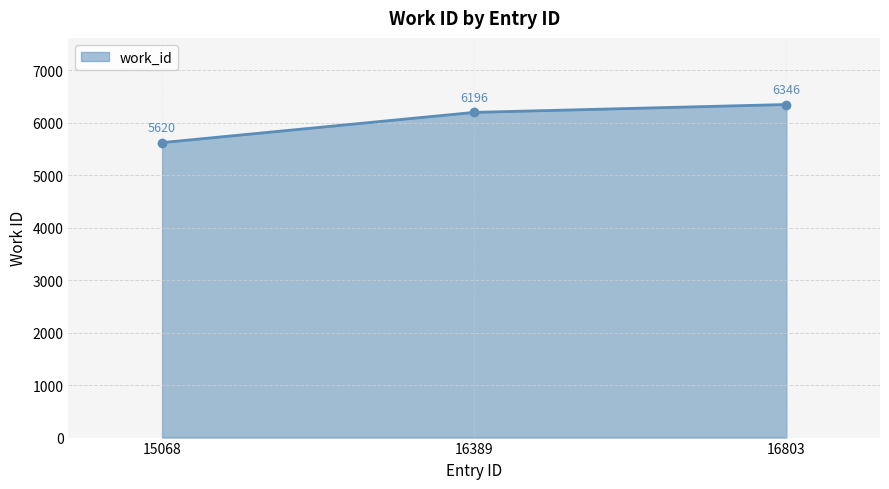

Where is the data nearest to the value 5983?

16389